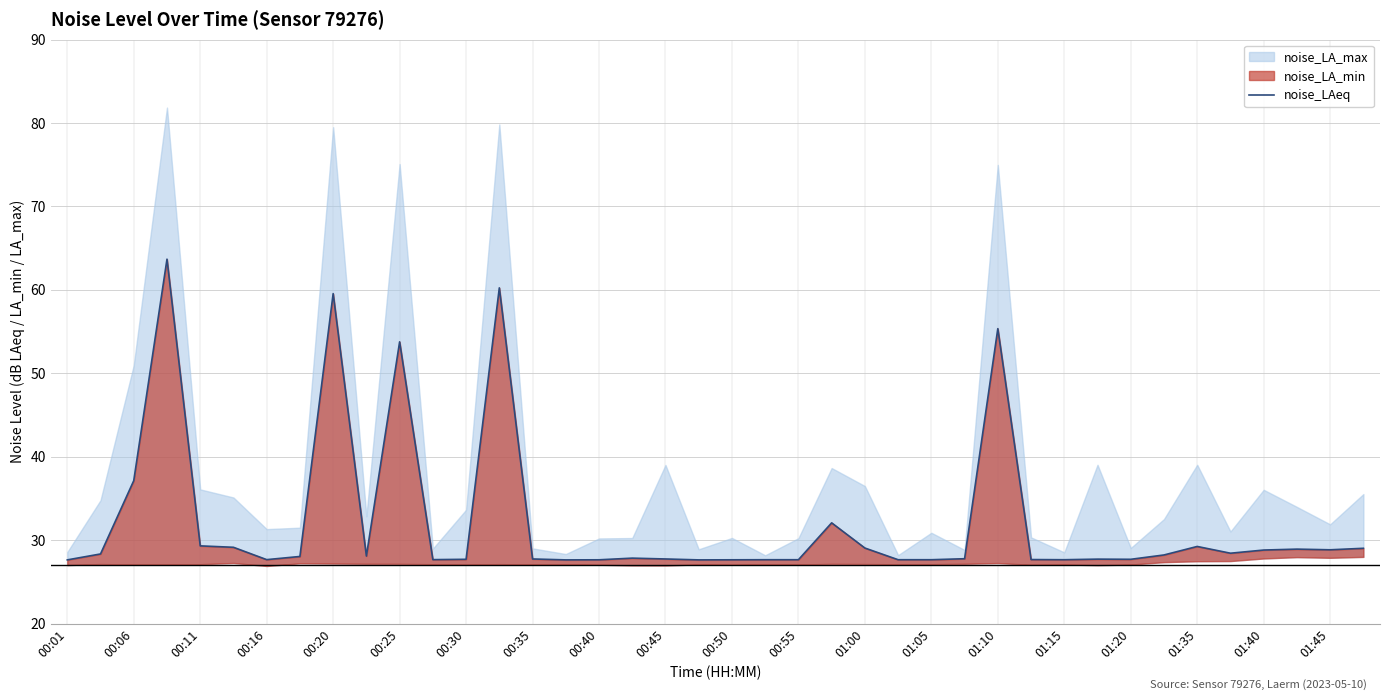

Reading left to right, what are all the values shown in this chart?

27.6	28.3	37.1	63.7	29.3	29.1	27.7	28.0	59.5	28.1	53.8	27.7	27.7	60.2	27.7	27.6	27.6	27.8	27.7	27.6	27.6	27.6	27.6	32.1	29.1	27.6	27.6	27.8	55.4	27.7	27.6	27.7	27.7	28.2	29.2	28.4	28.8	28.9	28.8	29.0